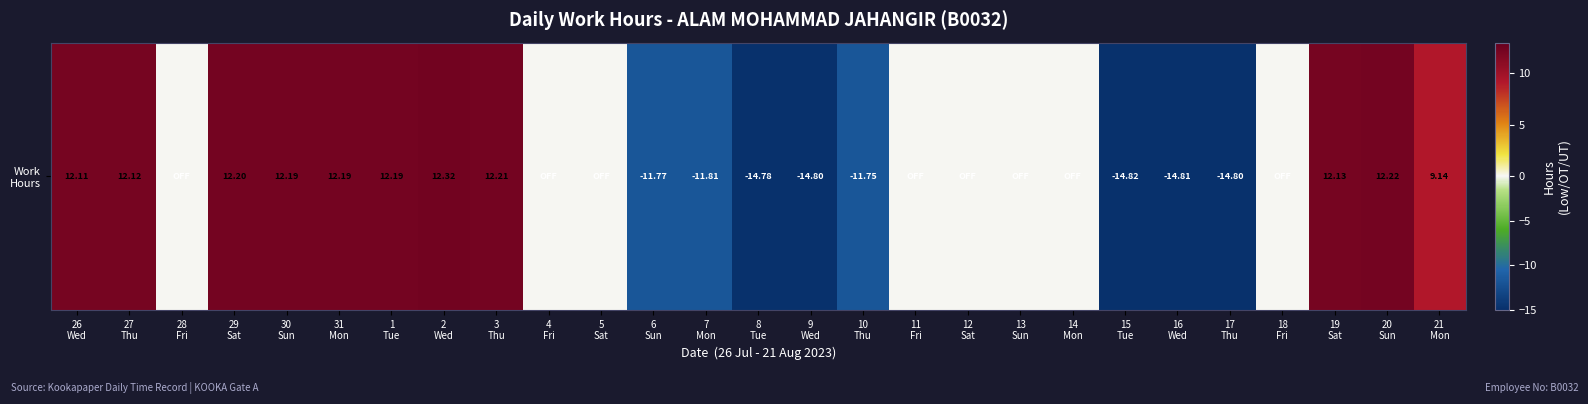

What value does the data have at 16
Wed?

-14.8